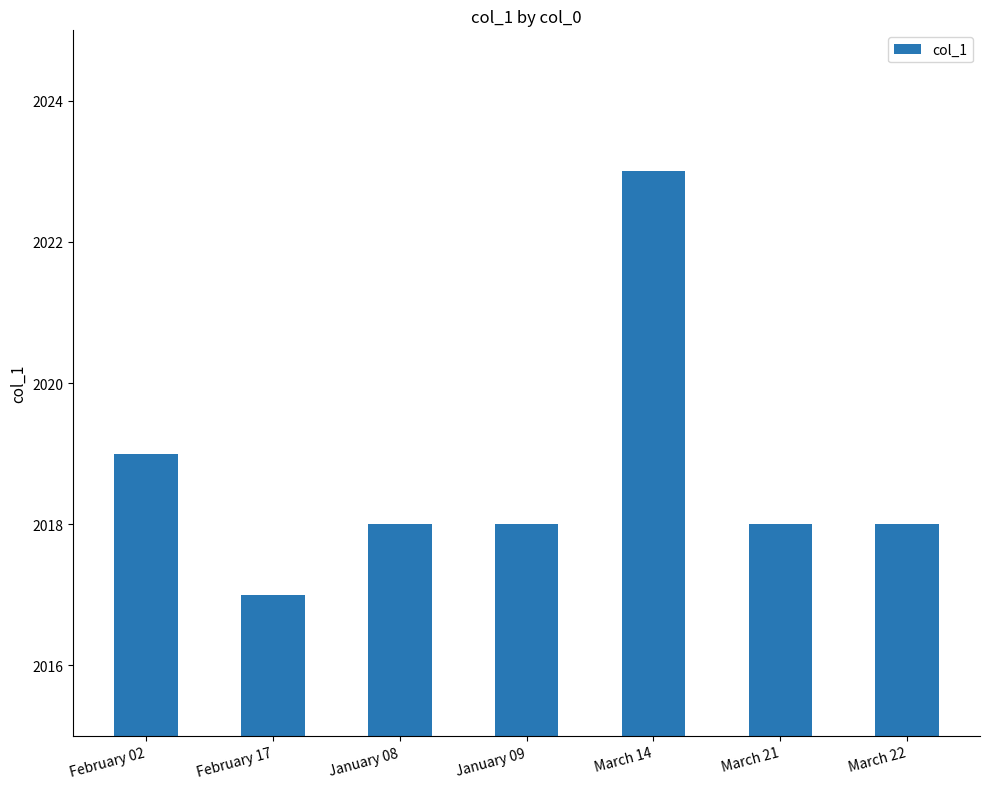

Reading left to right, list all the values displayed in this chart.

2019	2017	2018	2018	2023	2018	2018